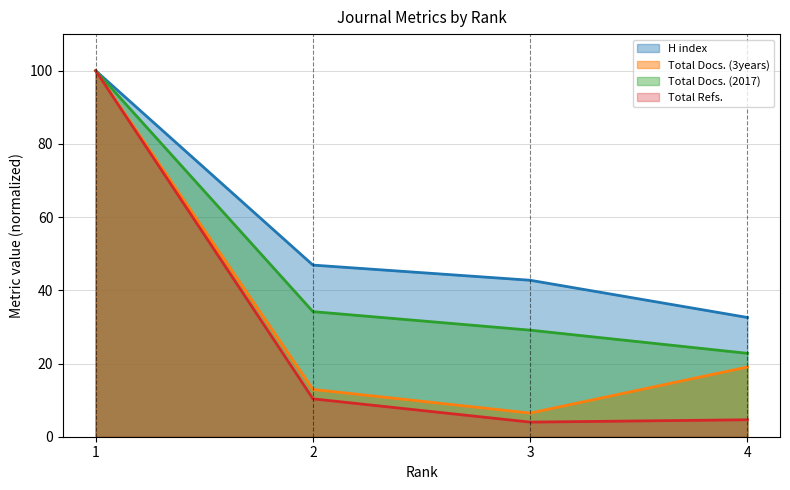

True or false: Total Refs. and Total Docs. (2017) cross at least once.

False